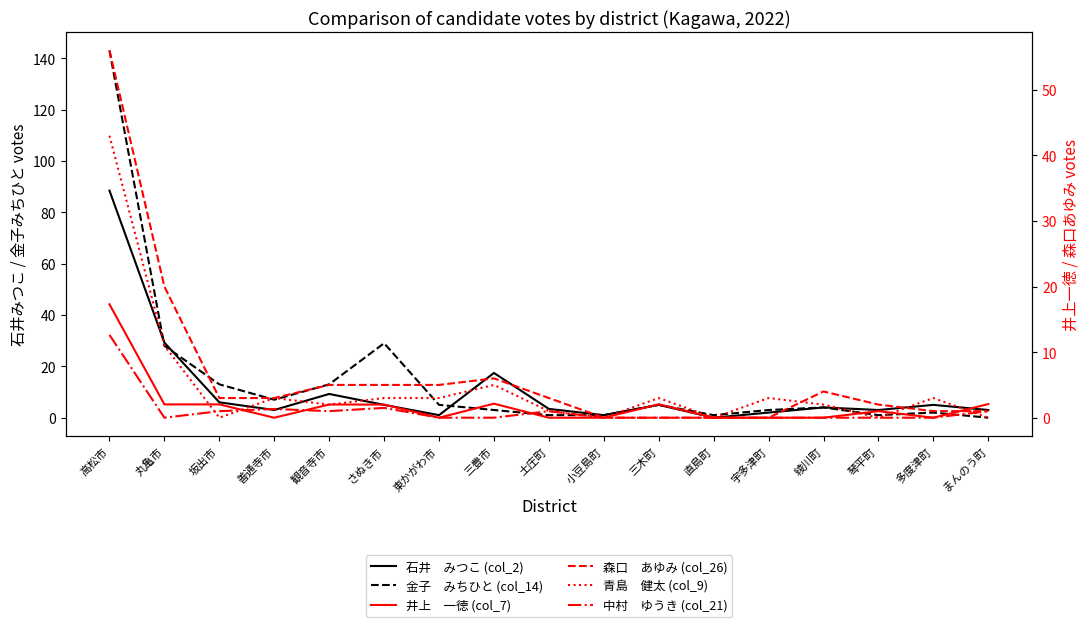

Is it true that 井上　一徳 (col_7) equals 2.1 at まんのう町?

True